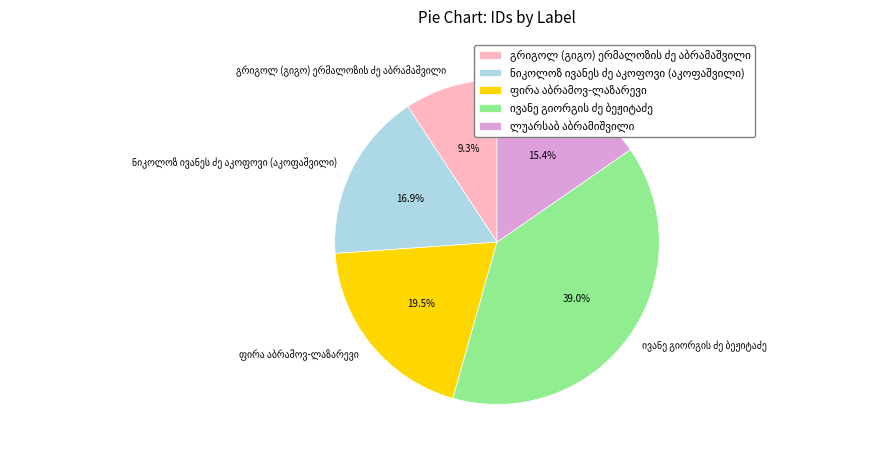

Is there a majority slice in this chart?

No